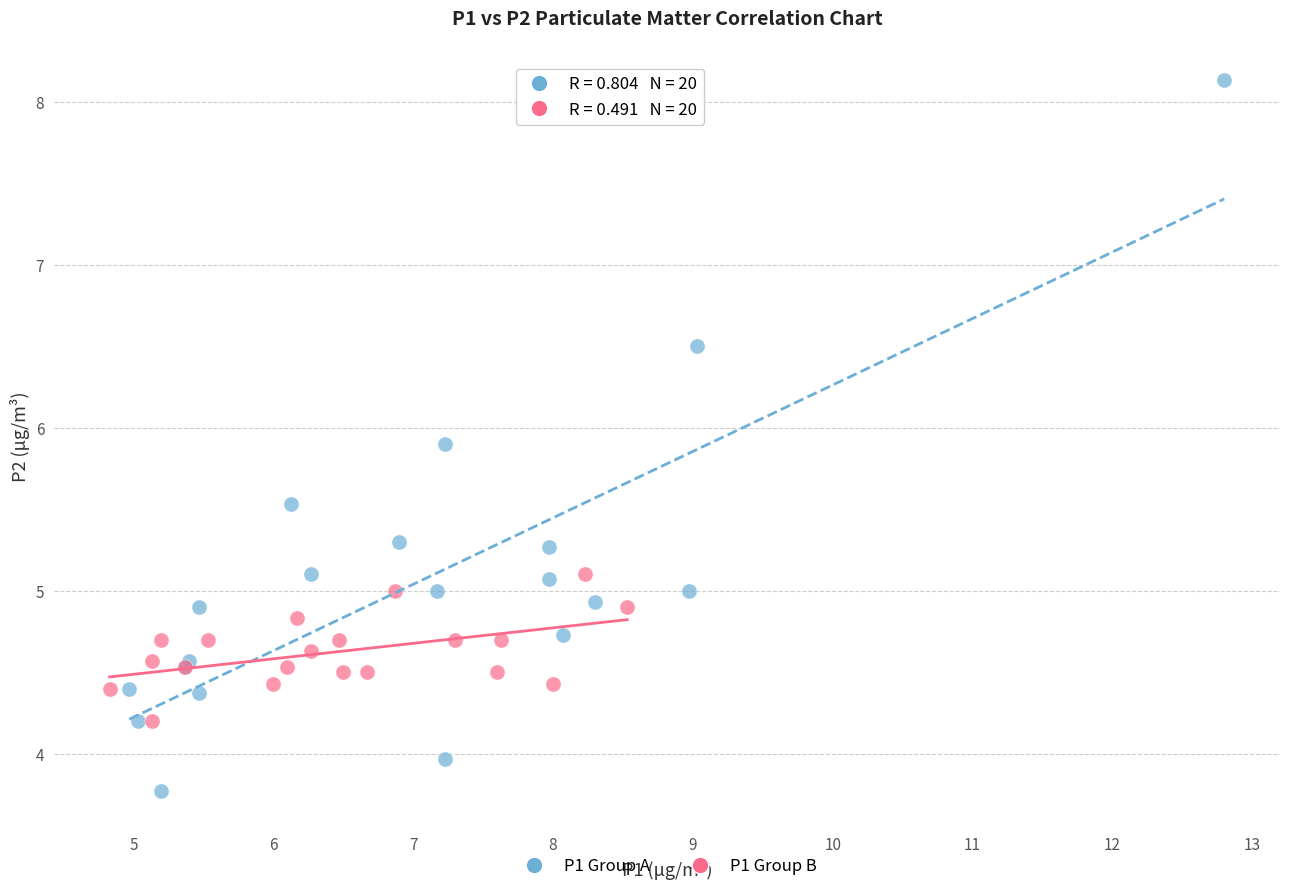

Which series reaches the minimum Y coordinate?

P1 Group A